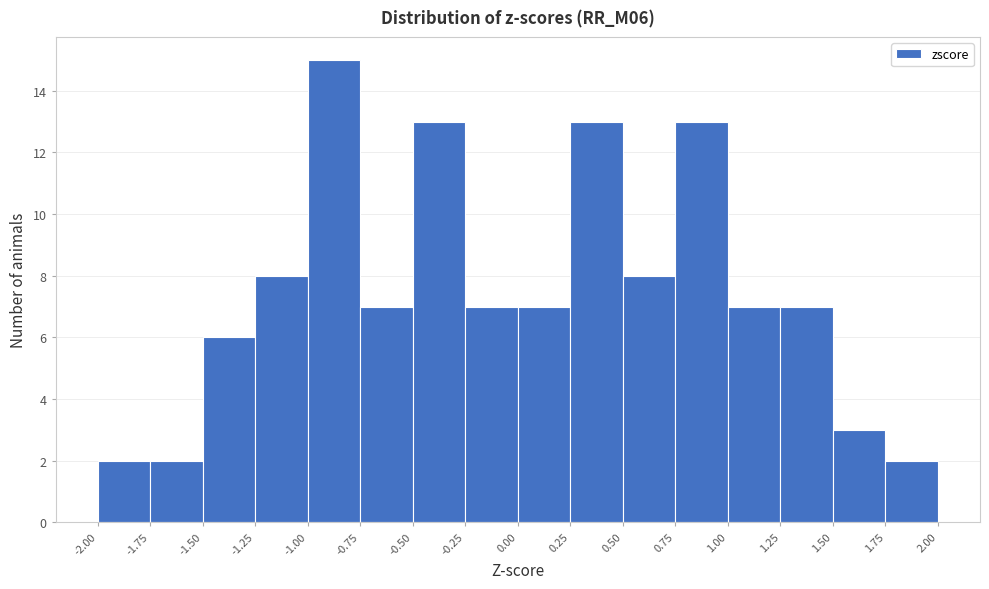

How tall is the bar that spans -1.50 to -1.25 on the x-axis? The values are not printed on the chart, so give them approximately, as read against the axis.

6